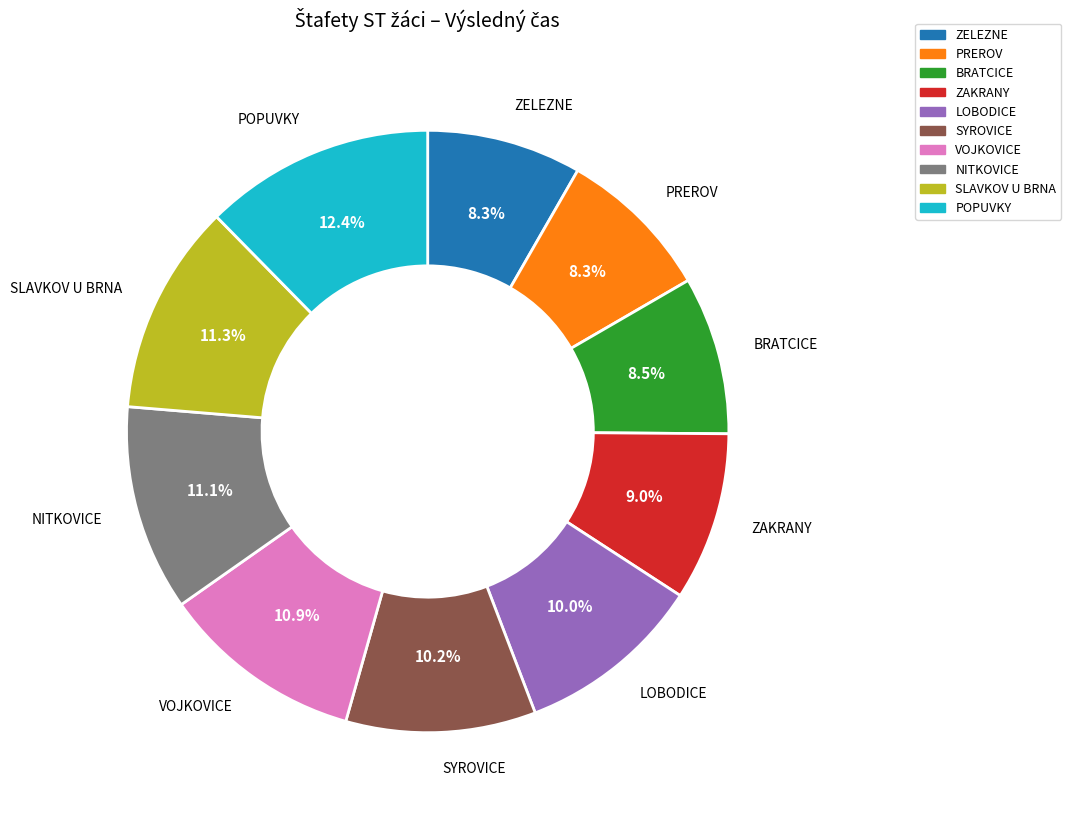

The SLAVKOV U BRNA slice represents 17% of the pie. True or false?

False